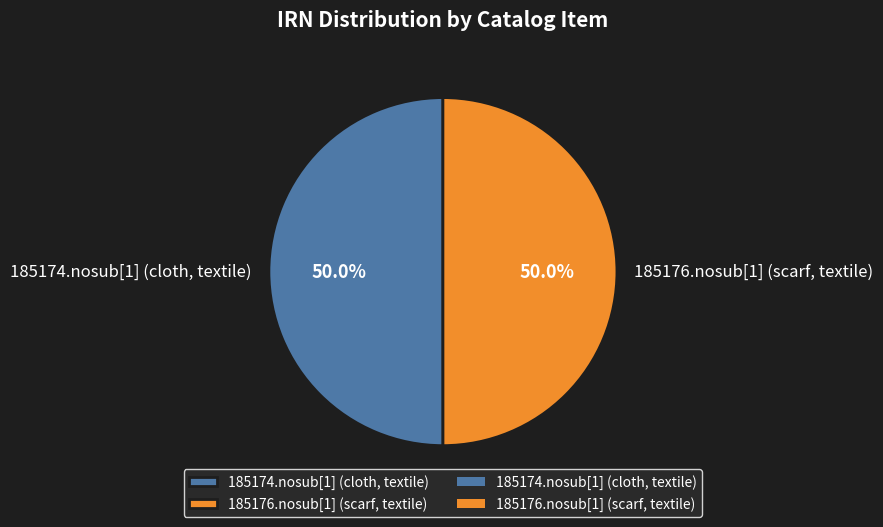

To the nearest percent, what portion does 185176.nosub[1] (scarf, textile) represent?

50%